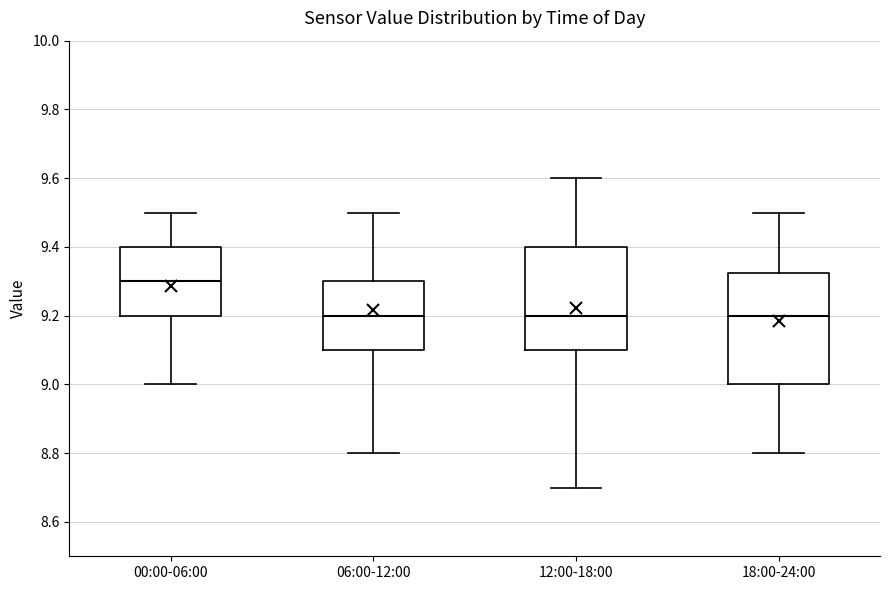

Where is the lower edge of the box for 18:00-24:00 on the y-axis? The values are not printed on the chart, so give them approximately, as read against the axis.

9.00